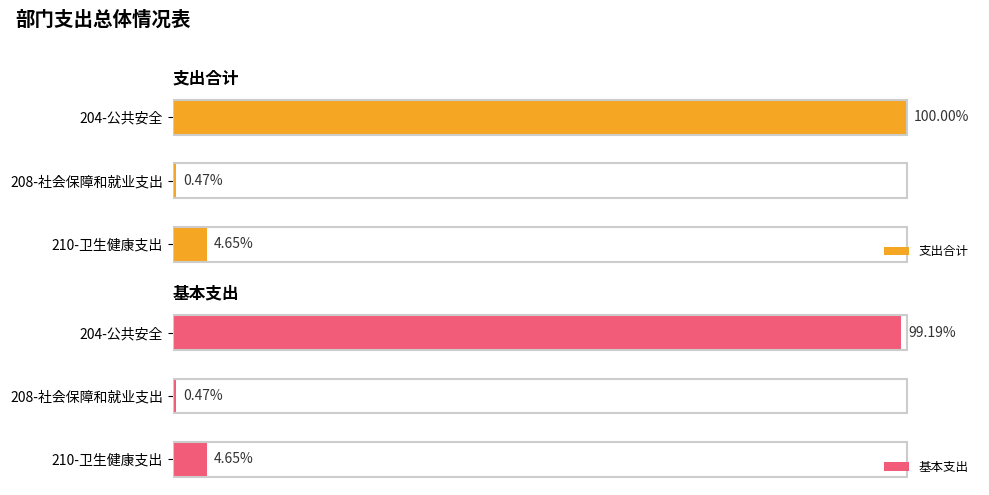

How many data points does each series have?

3